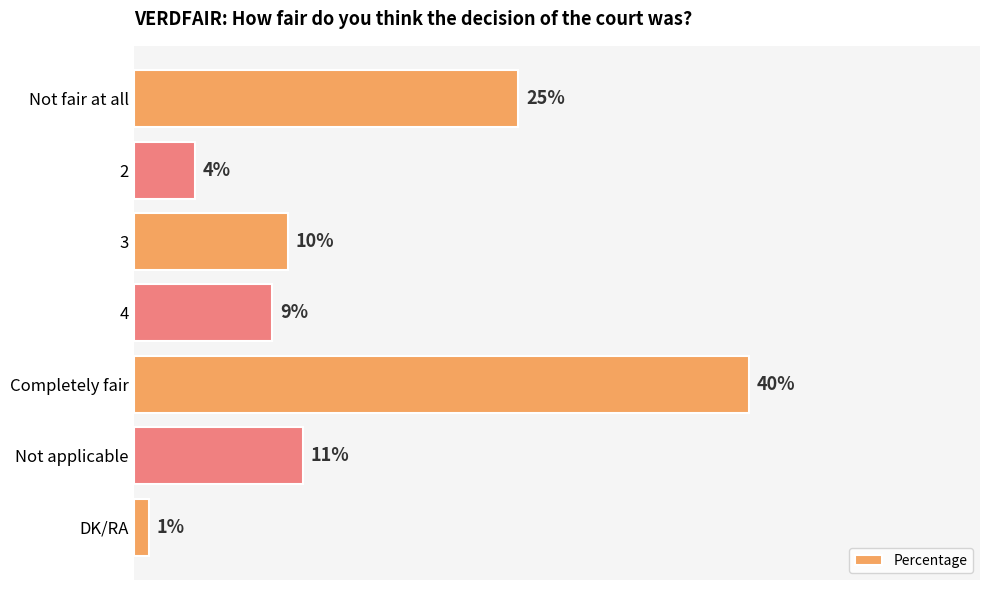

Between Not applicable and 2, which is larger?

Not applicable